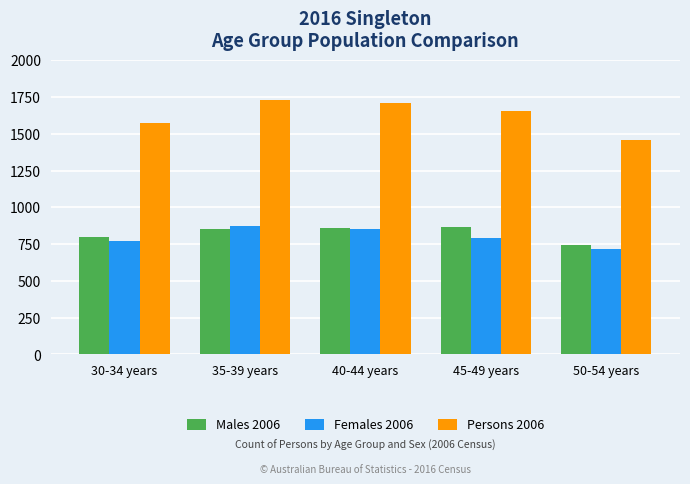

How many data points does each series have?

5